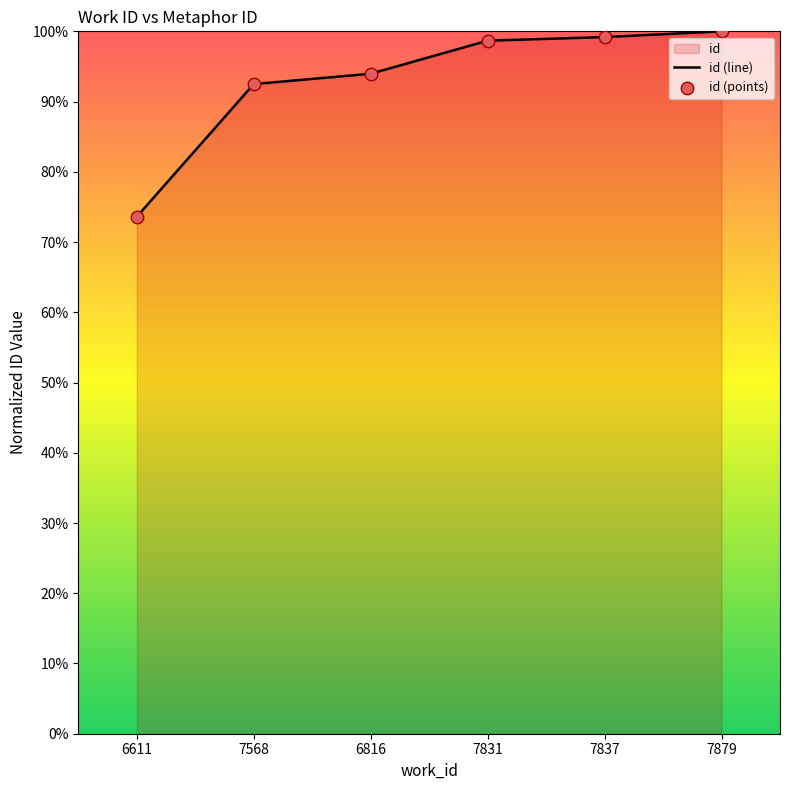

Which has a higher value, 6816 or 7879?

7879